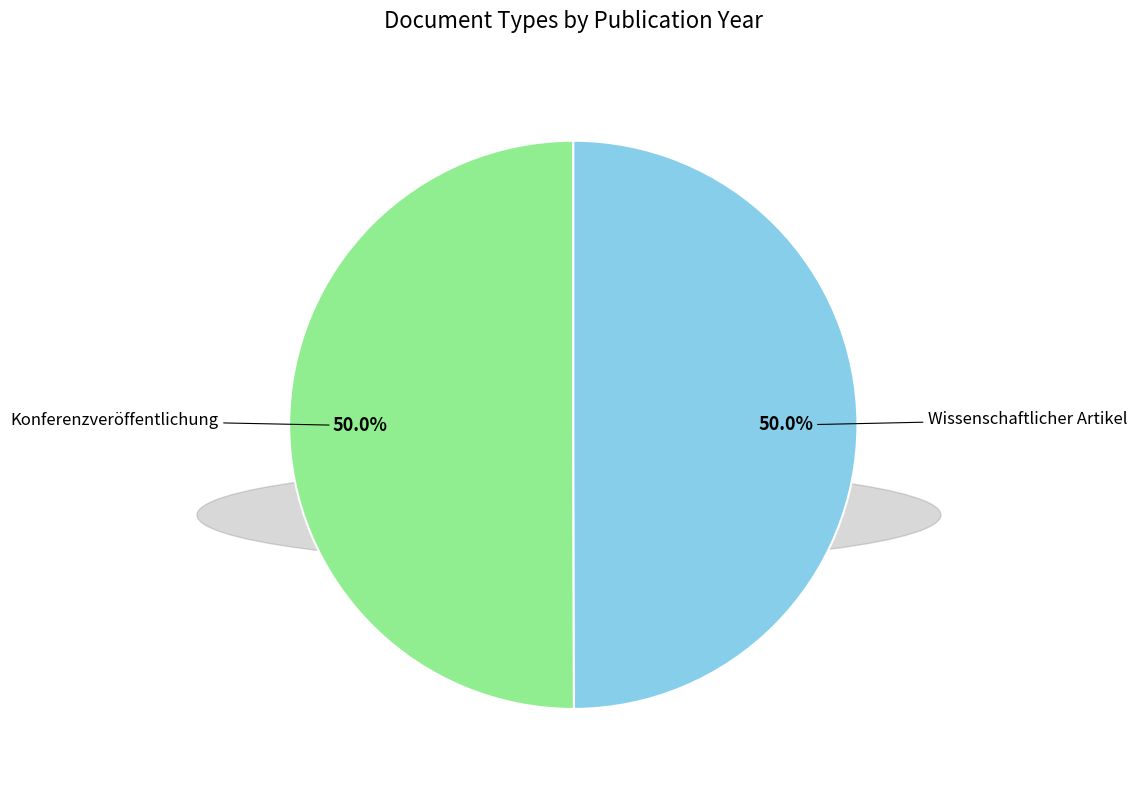

Approximately how many times larger is the value at Wissenschaftlicher Artikel compared to Konferenzveröffentlichung?

1.0